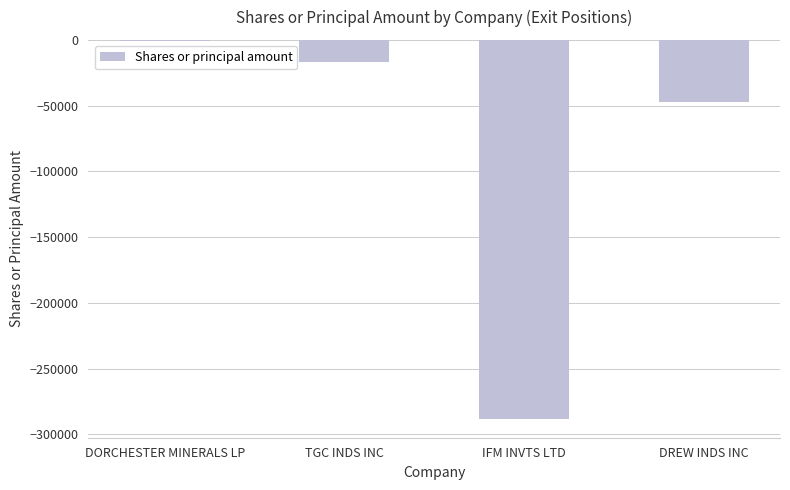

The value at TGC INDS INC is -17172. True or false?

True